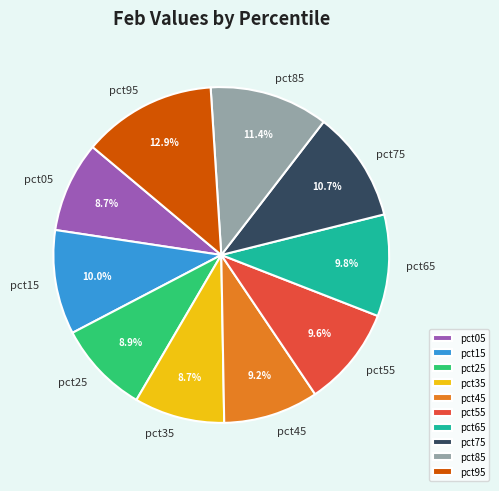

What is the total percentage of pct65 and pct45?

19.0%